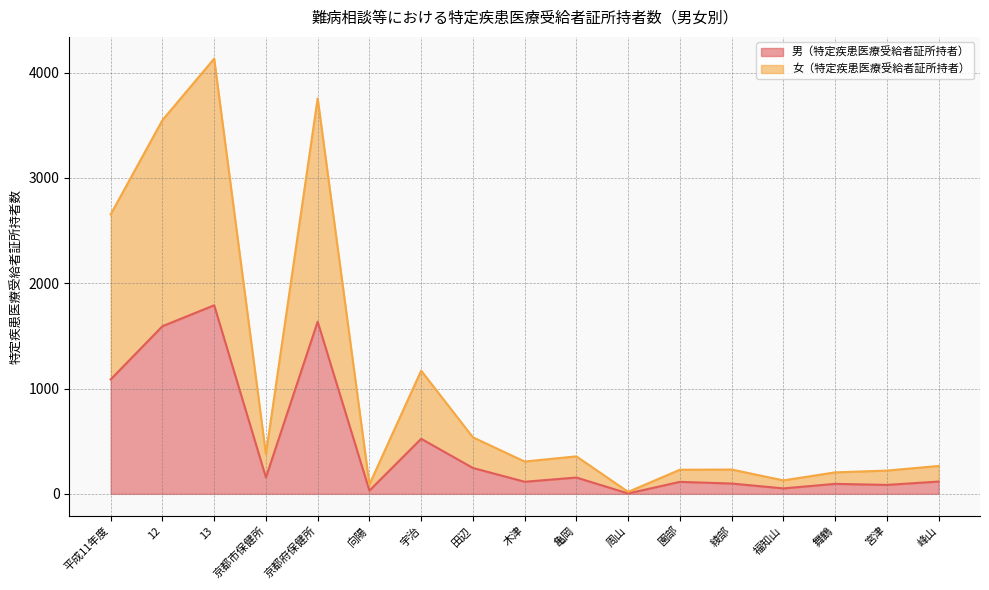

How many lines are shown in the chart?

2